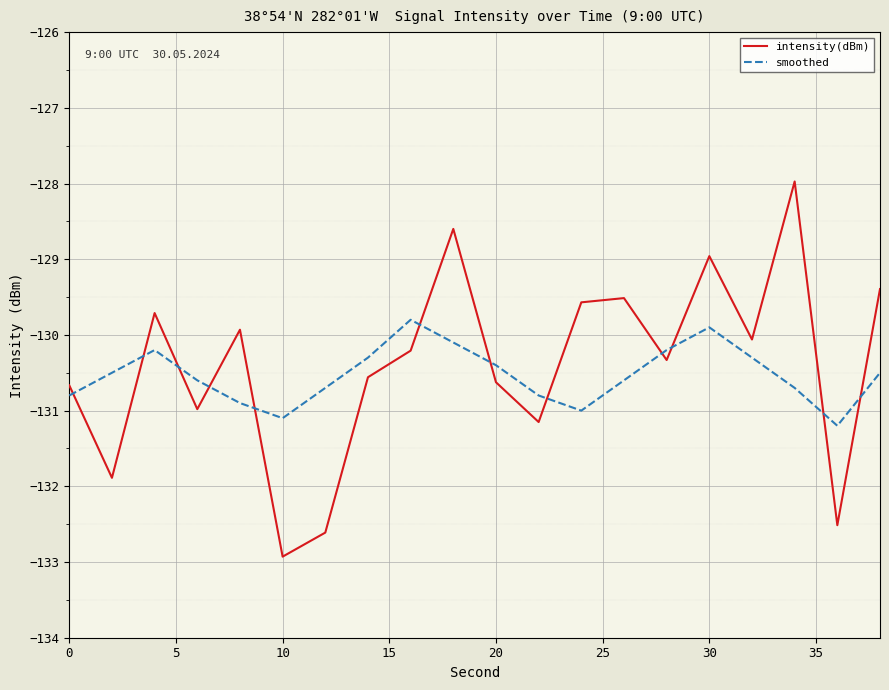

True or false: intensity(dBm) and smoothed intersect in this chart.

True